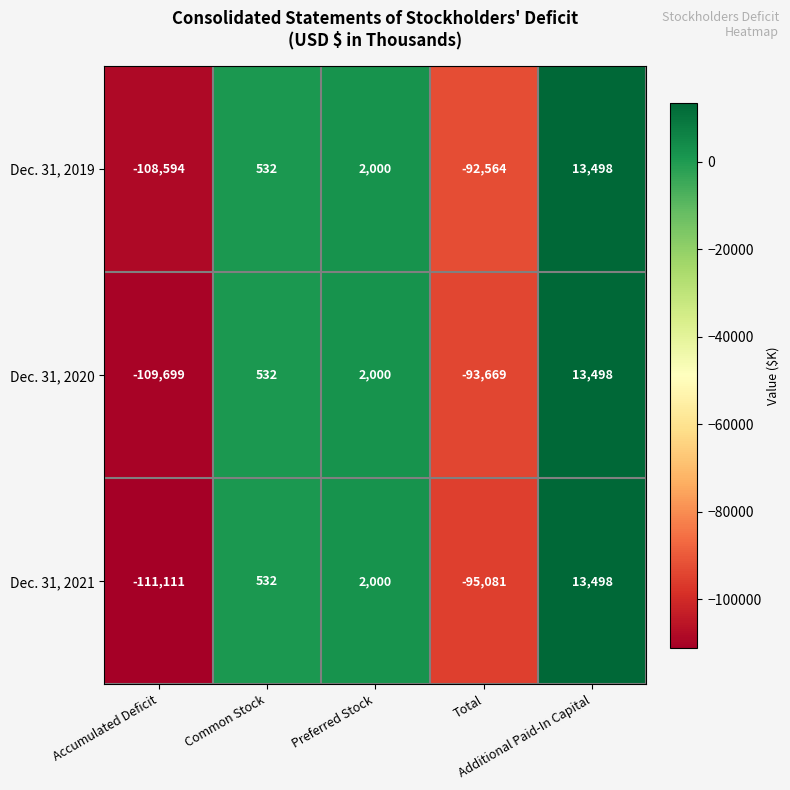

List the series in order of their overall mean, highest first.

Dec. 31, 2019, Dec. 31, 2020, Dec. 31, 2021